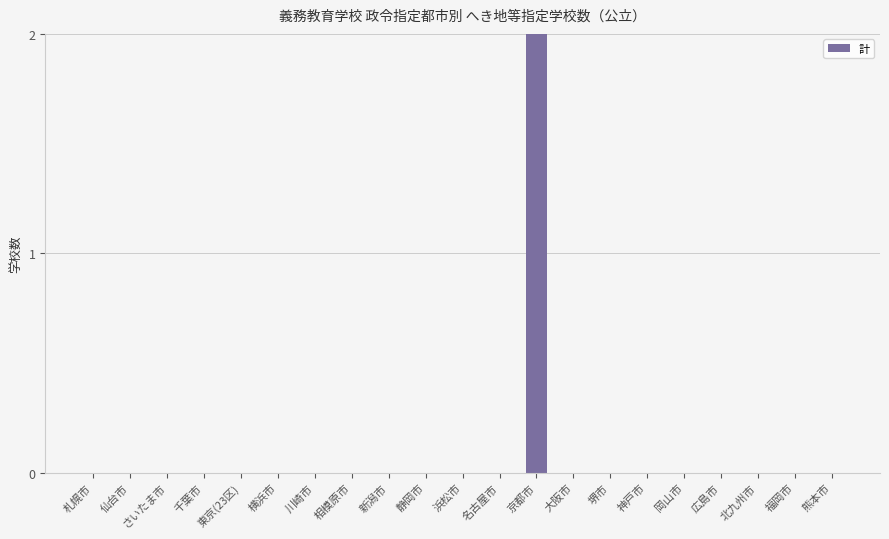

Does the chart contain stacked bars?

No